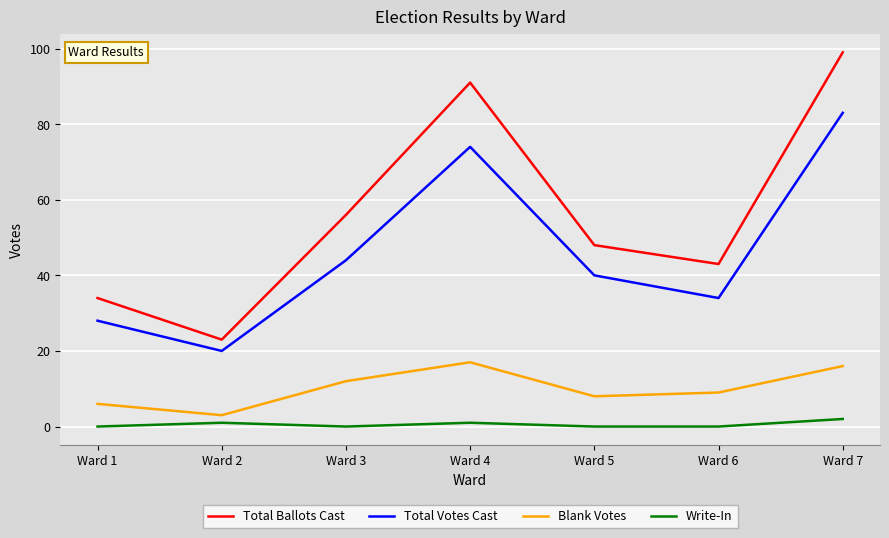

The value of Total Ballots Cast at Ward 2 is 23. True or false?

True